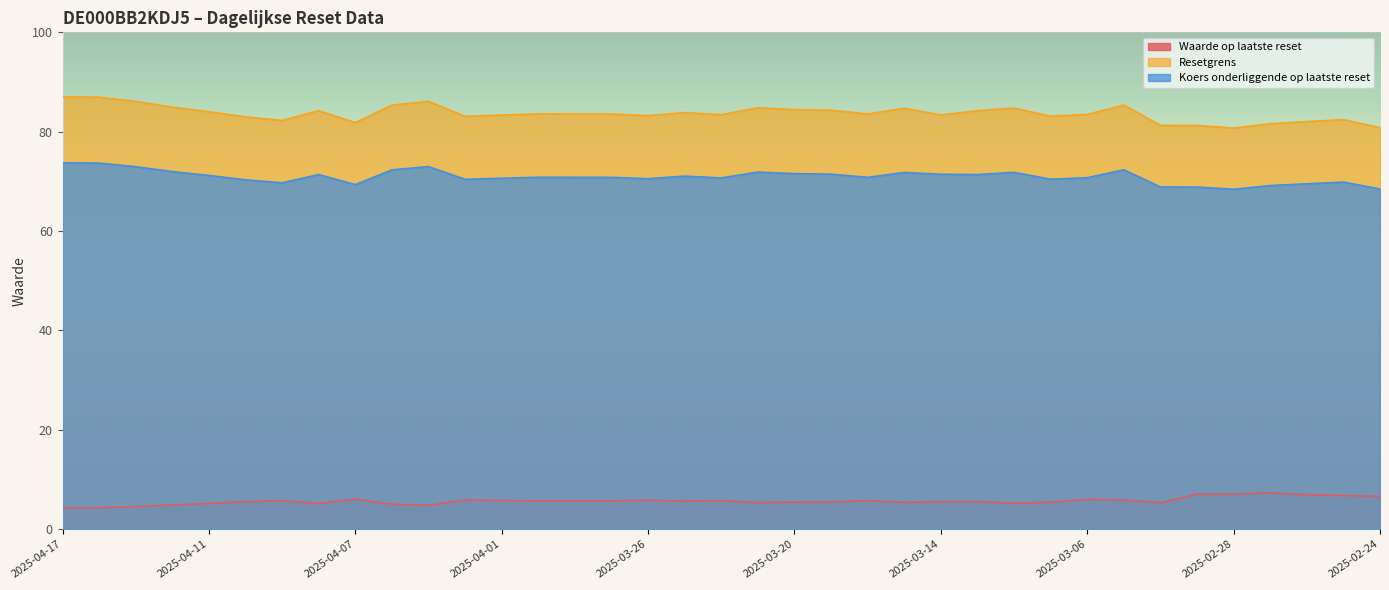

What is the maximum value for Koers onderliggende op laatste reset?

73.7